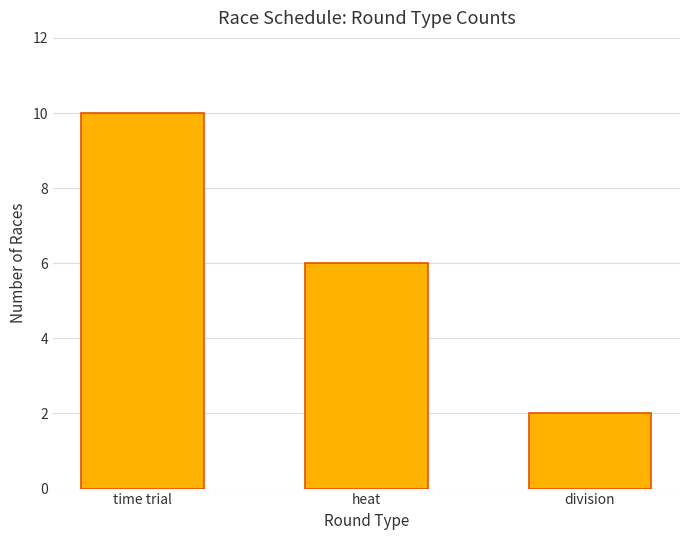

True or false: the data shows 6 at heat.

True